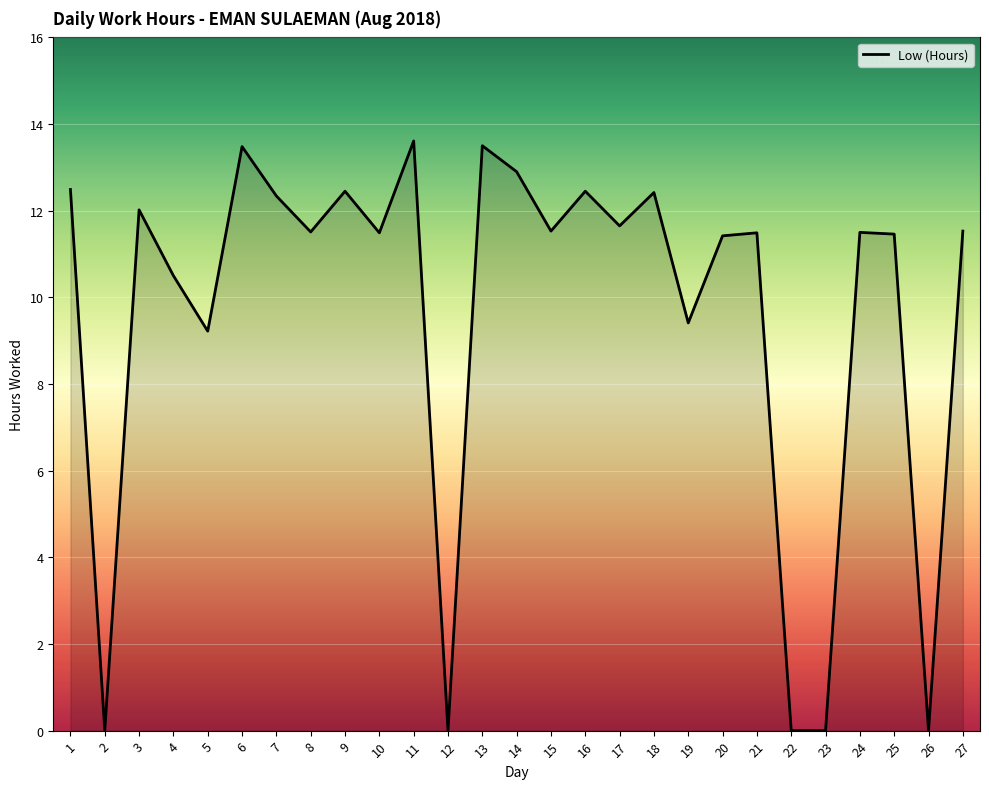

Is it true that the value at 20 is 11.4?

True